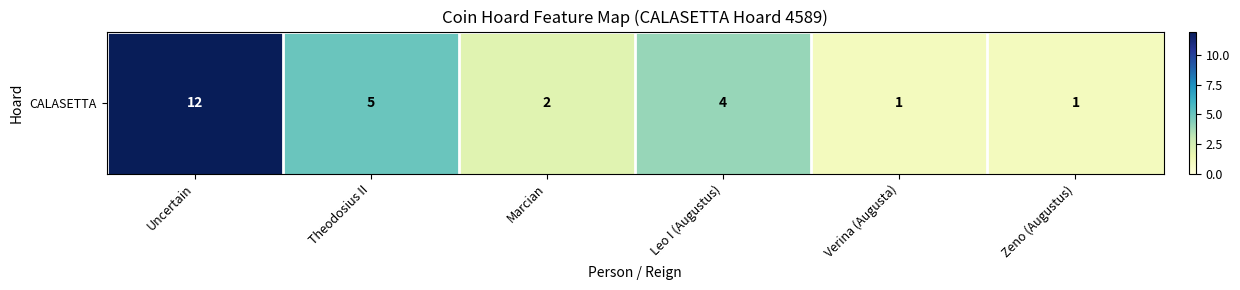

What is the smallest value displayed?

1